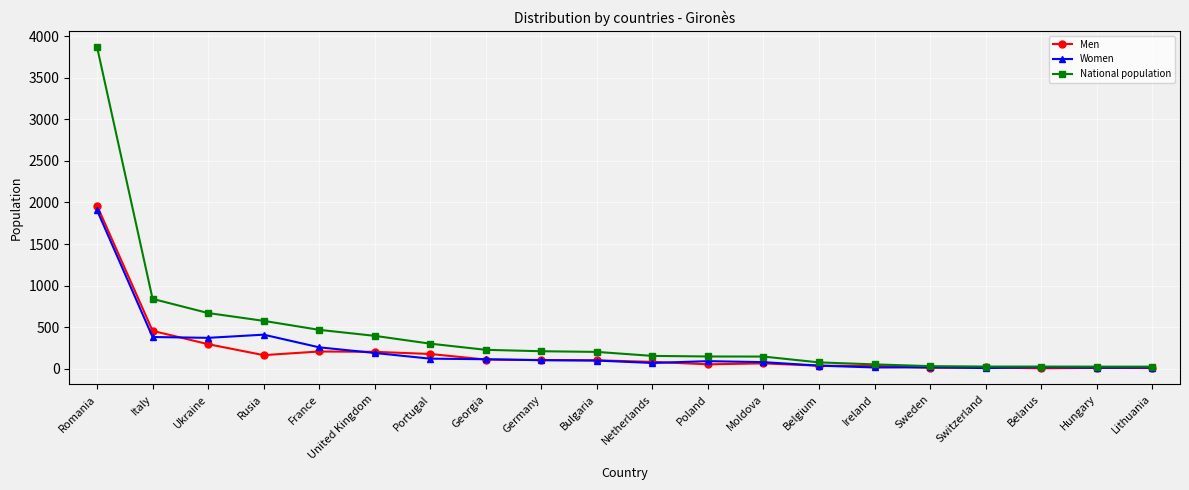

Which series has the largest range (max minus min)?

National population